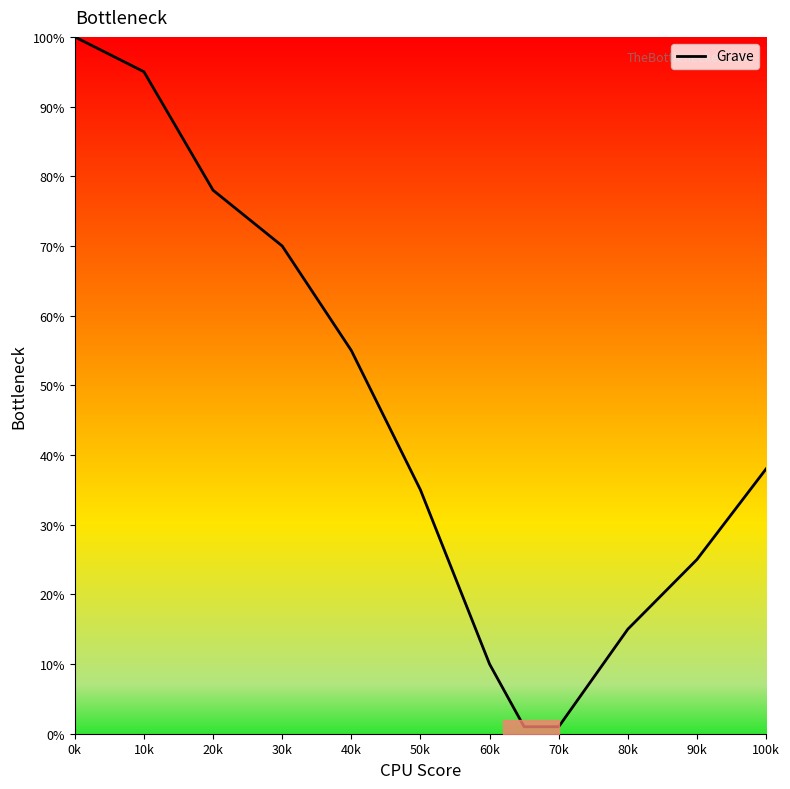

True or false: the data has more than 0 interior local peaks.

False